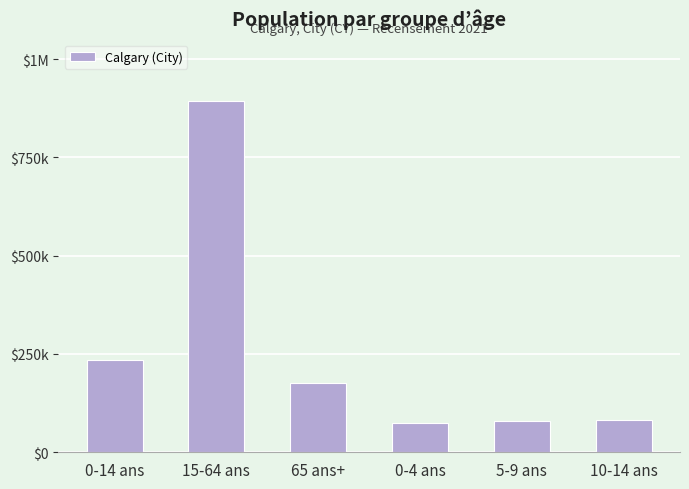

Is it true that the value at 15-64 ans is 893525?

True